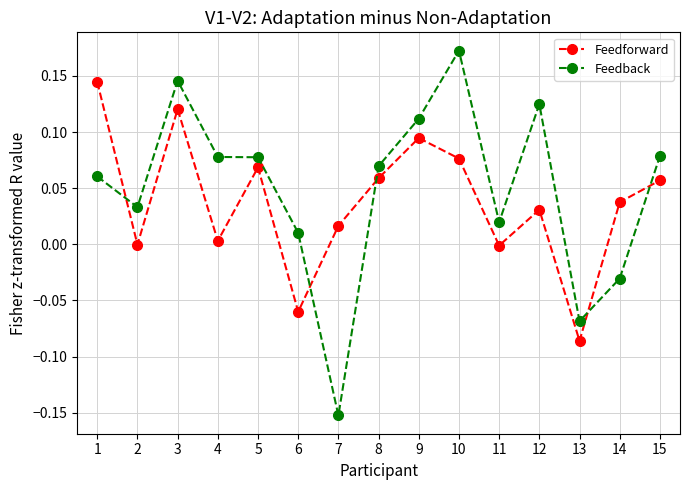

How many intersections are there between Feedback and Feedforward?

5